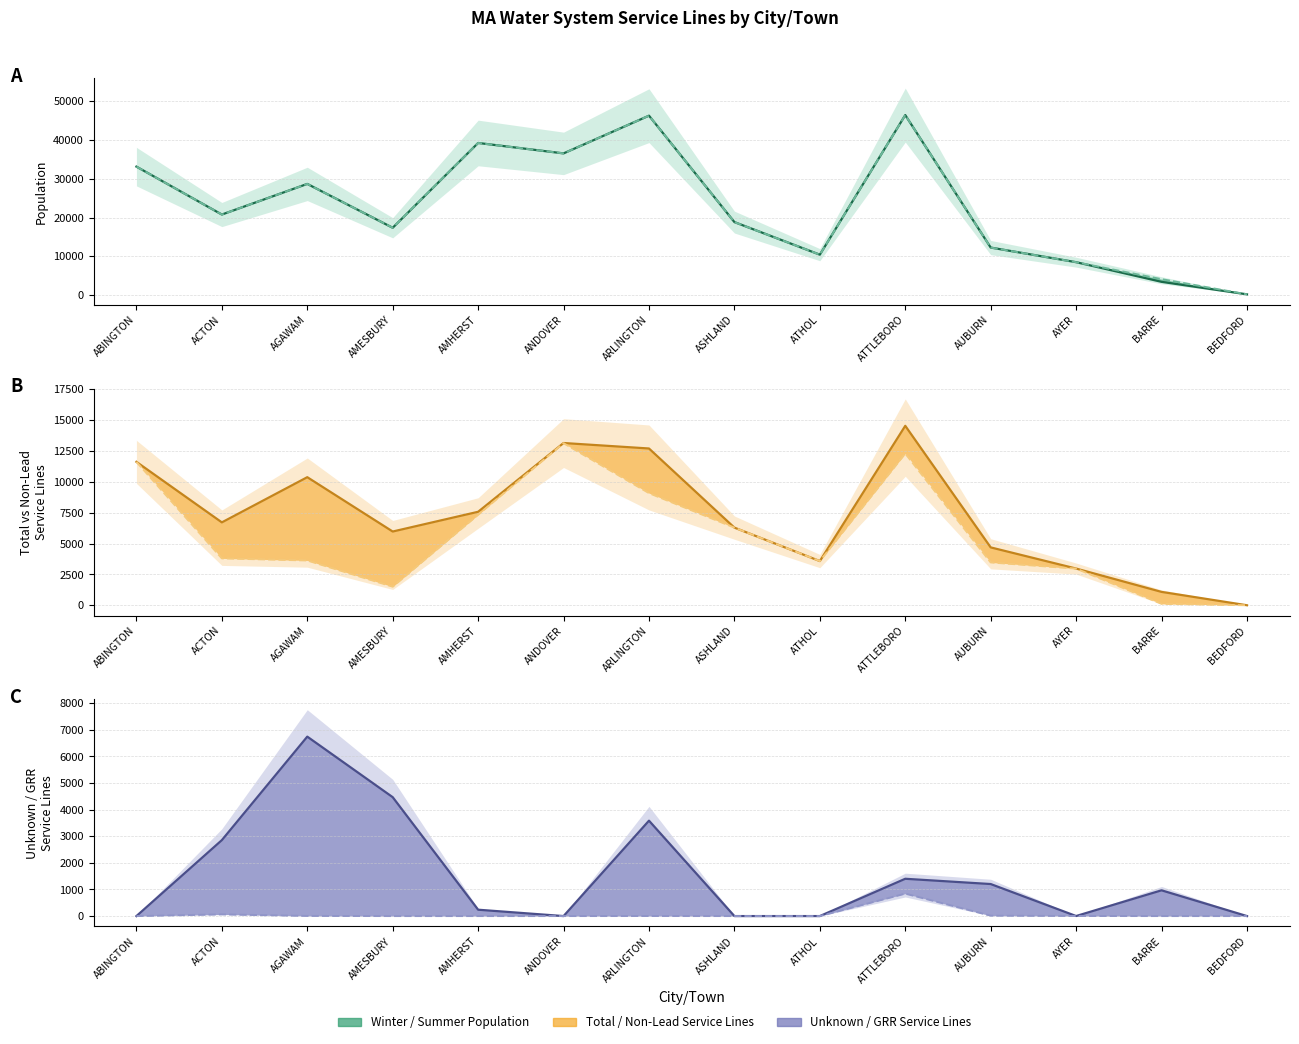

What is the difference between the second highest and minimum values in the Galvanized Requiring Replacement series?

63